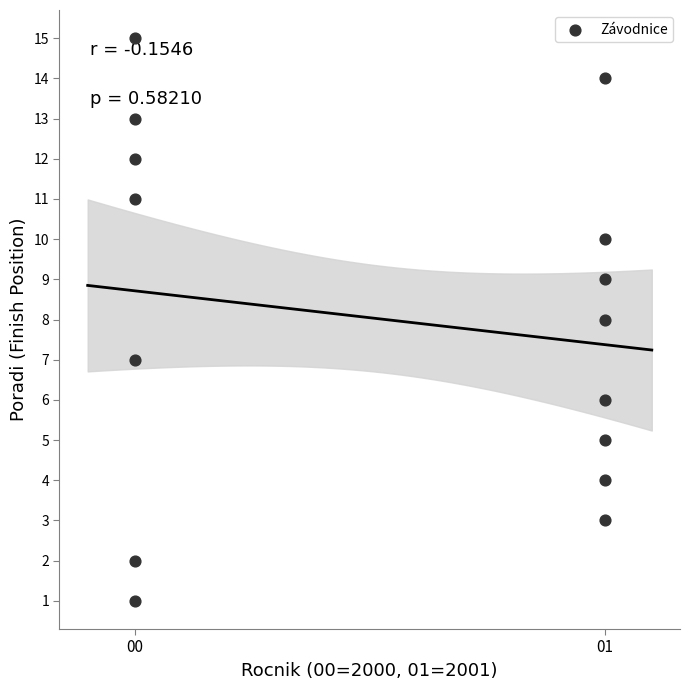

What is the range of Y values (max minus min)?

14